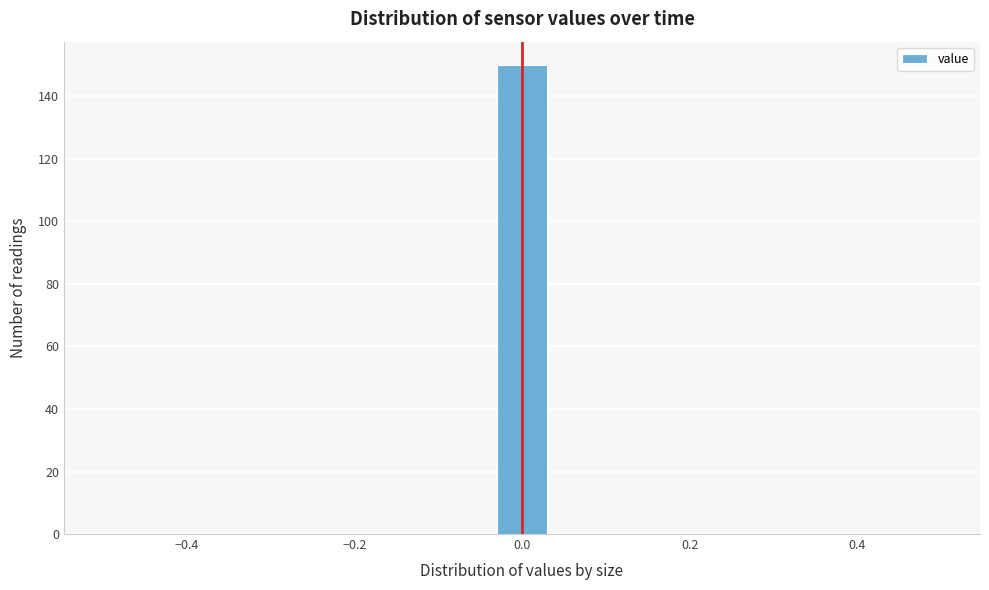

Around what value on the x-axis is the tallest bar? Give the approximate position of its centre, as read against the axis.

0.00